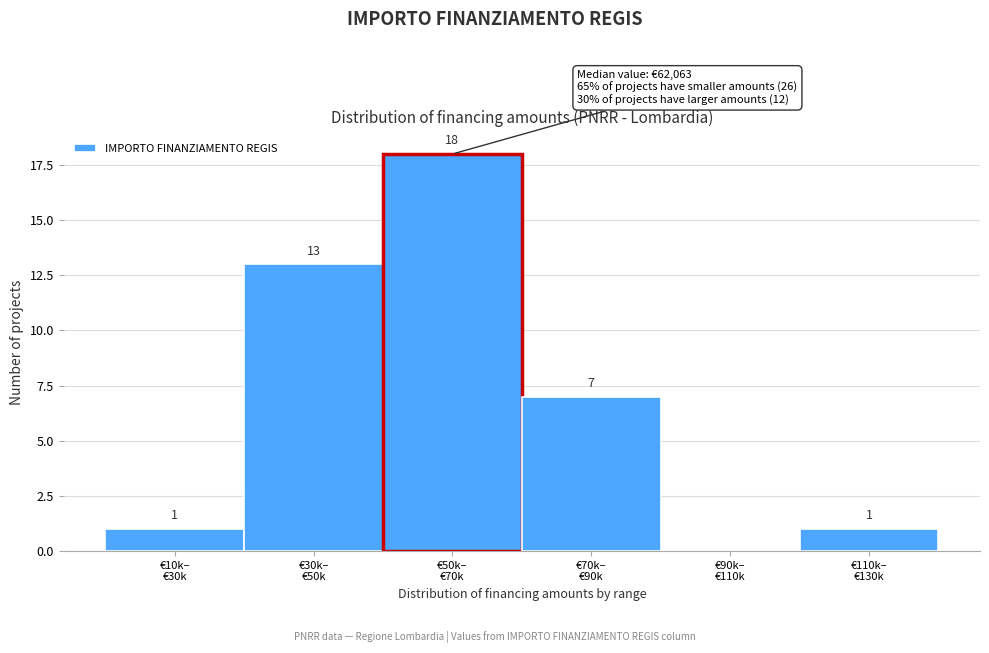

How many positive values are there?

5